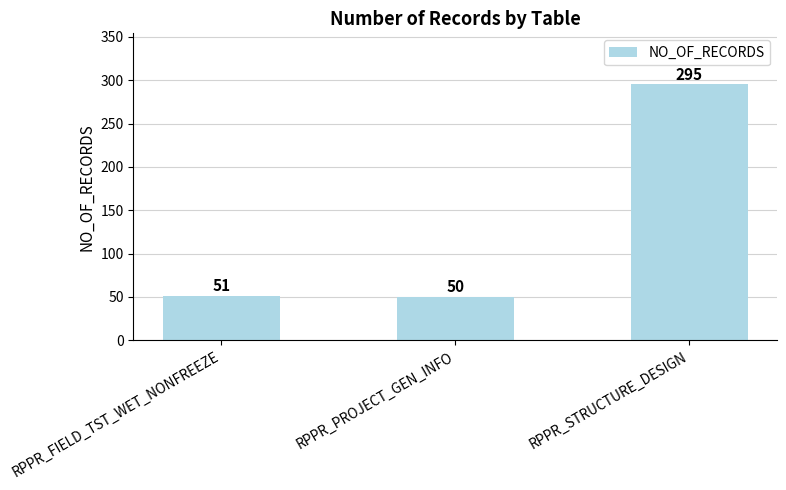

At which label is the value closest to 172?

RPPR_FIELD_TST_WET_NONFREEZE